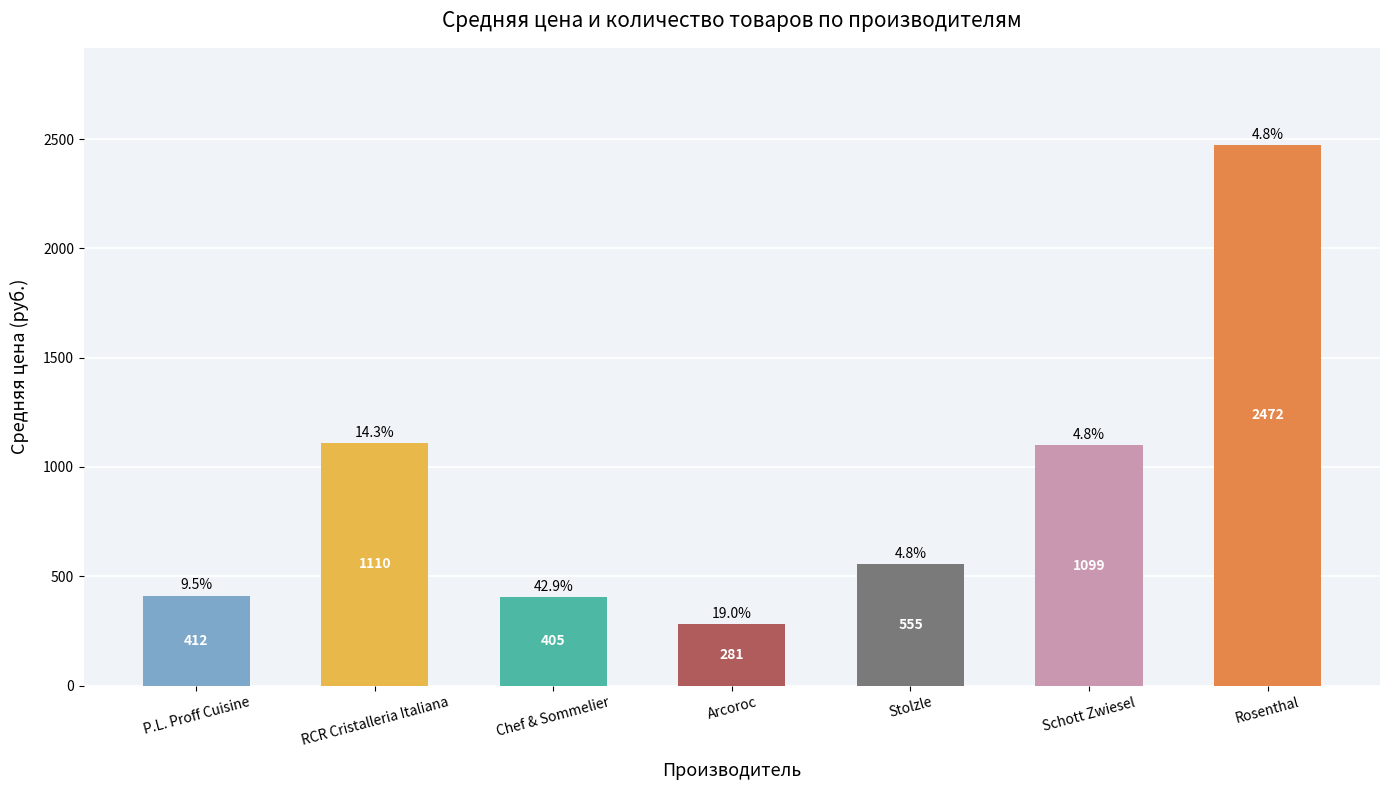

Rank the categories by value from lowest to highest.

Arcoroc, Chef & Sommelier, P.L. Proff Cuisine, Stolzle, Schott Zwiesel, RCR Cristalleria Italiana, Rosenthal